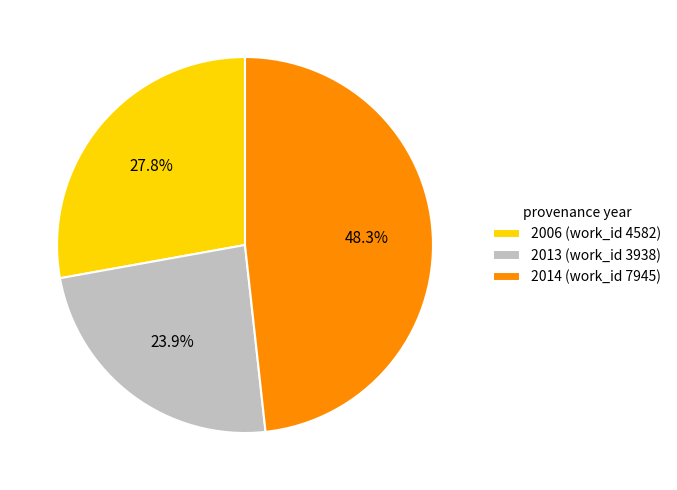

Does 2006 (work_id 4582) represent more than half of the total?

No